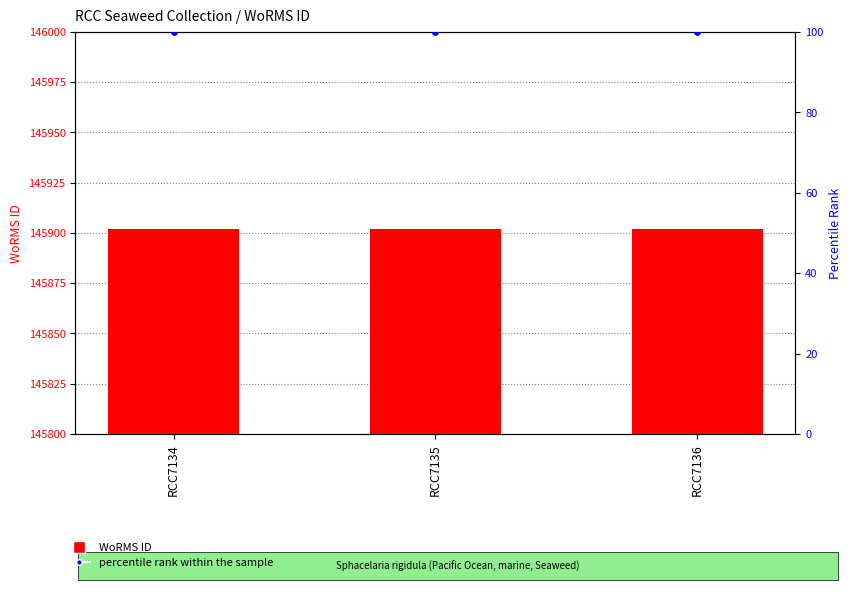

What are all the series names shown in the legend?

WoRMS ID, percentile rank within the sample